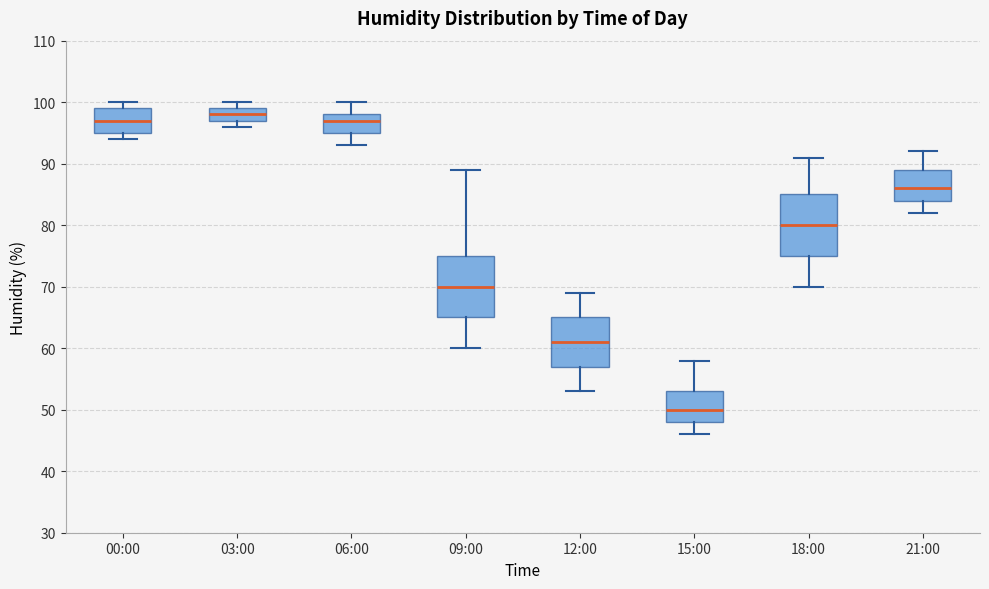

Reading left to right, read every box against the y-axis: the position of its median line, the range the box covers, and the ends of its whiskers. The values are not printed on the chart, so give them approximately, as read against the axis.

00:00: median 97, box 95 to 99, whiskers 94 to 100
03:00: median 98, box 97 to 99, whiskers 96 to 100
06:00: median 97, box 95 to 98, whiskers 93 to 100
09:00: median 70, box 65 to 75, whiskers 60 to 89
12:00: median 61, box 57 to 65, whiskers 53 to 69
15:00: median 50, box 48 to 53, whiskers 46 to 58
18:00: median 80, box 75 to 85, whiskers 70 to 91
21:00: median 86, box 84 to 89, whiskers 82 to 92